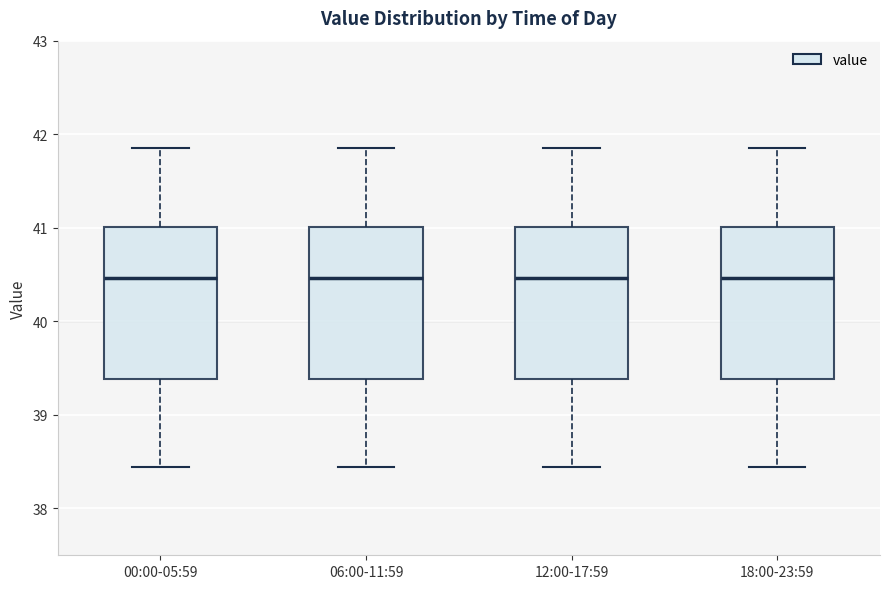

Where is the upper edge of the box for 12:00-17:59 on the y-axis? The values are not printed on the chart, so give them approximately, as read against the axis.

41.0